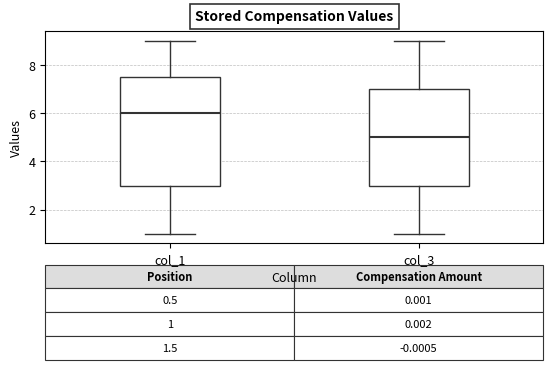

Comparing the boxes themselves (not the whiskers), which one is the tallest?

col_1